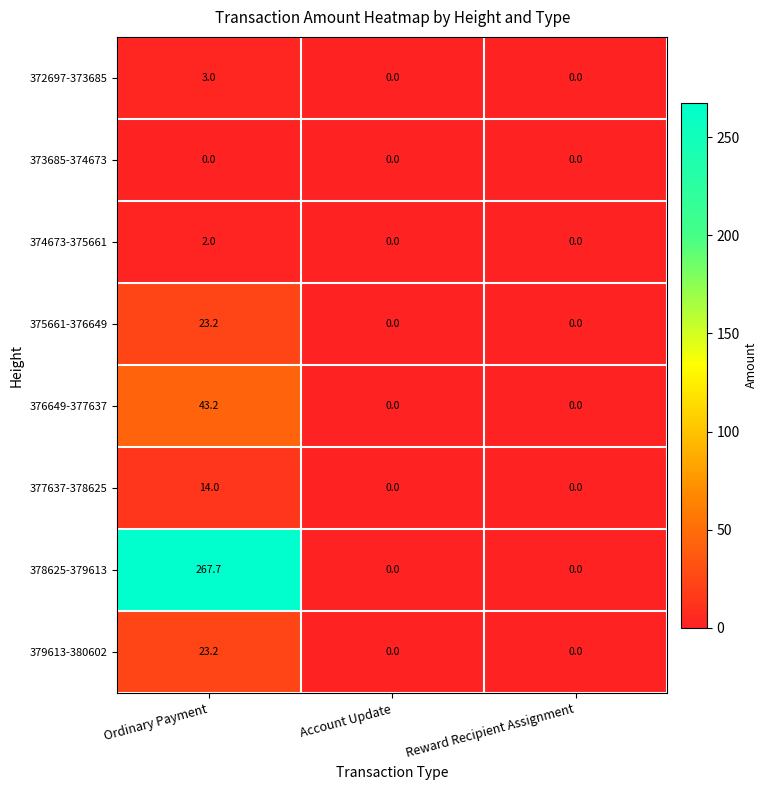

Reading right to left, list all the values displayed in this chart.

372697-373685: Reward Recipient Assignment=0.0	Account Update=0.0	Ordinary Payment=3.0
373685-374673: Reward Recipient Assignment=0.0	Account Update=0.0	Ordinary Payment=0.0
374673-375661: Reward Recipient Assignment=0.0	Account Update=0.0	Ordinary Payment=2.0
375661-376649: Reward Recipient Assignment=0.0	Account Update=0.0	Ordinary Payment=23.2
376649-377637: Reward Recipient Assignment=0.0	Account Update=0.0	Ordinary Payment=43.2
377637-378625: Reward Recipient Assignment=0.0	Account Update=0.0	Ordinary Payment=14.0
378625-379613: Reward Recipient Assignment=0.0	Account Update=0.0	Ordinary Payment=267.7
379613-380602: Reward Recipient Assignment=0.0	Account Update=0.0	Ordinary Payment=23.2